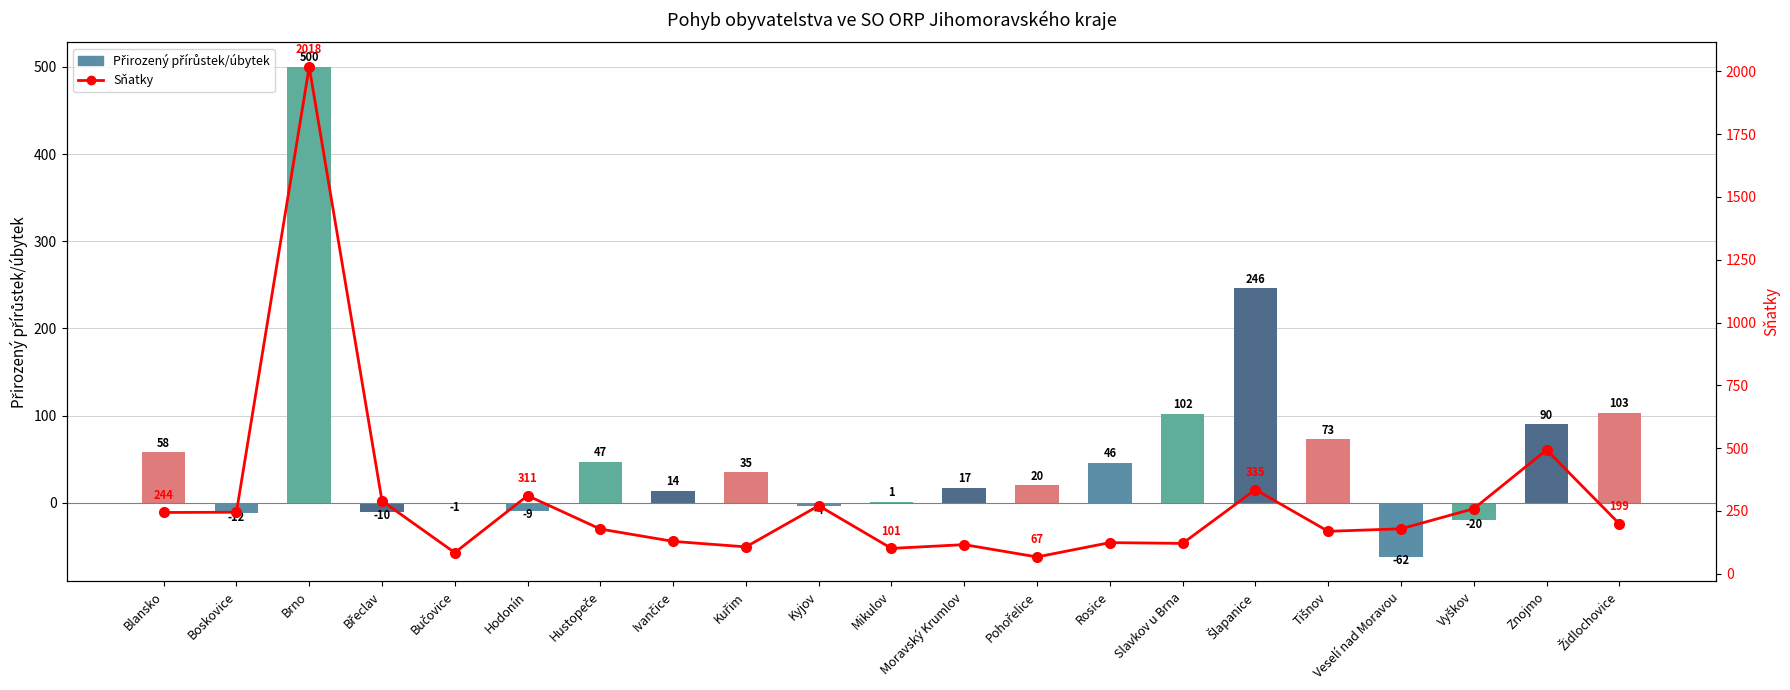

What is the spread (max minus min) of values at Boskovice?

257